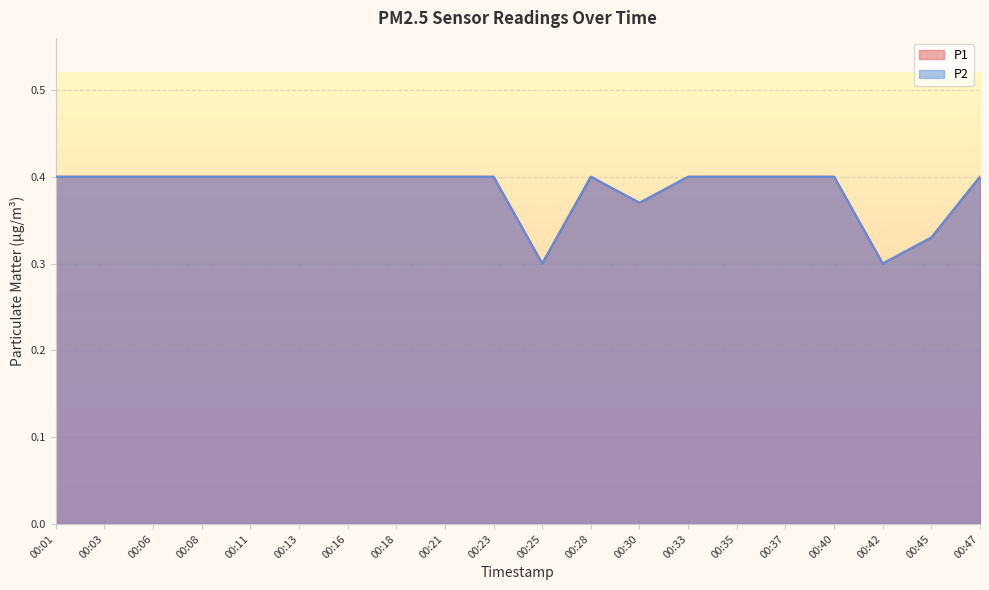

What is the value of the P2 point at the 19th from the left?

0.3